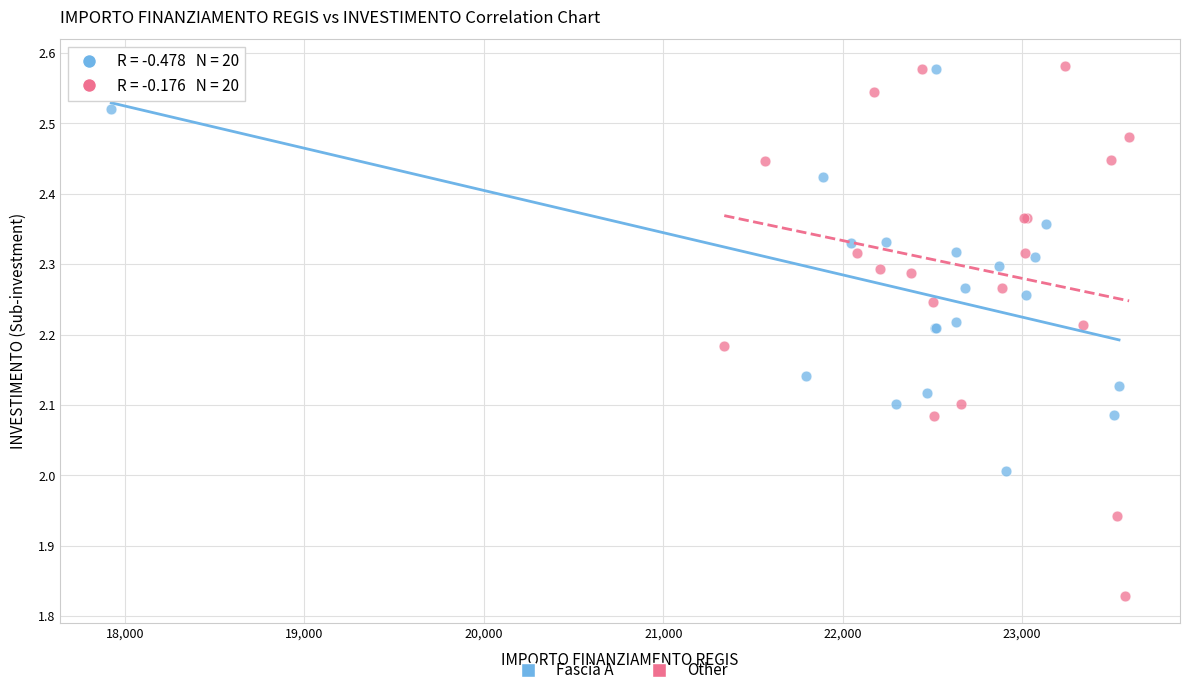

Which series has the largest Y range (max minus min)?

Other